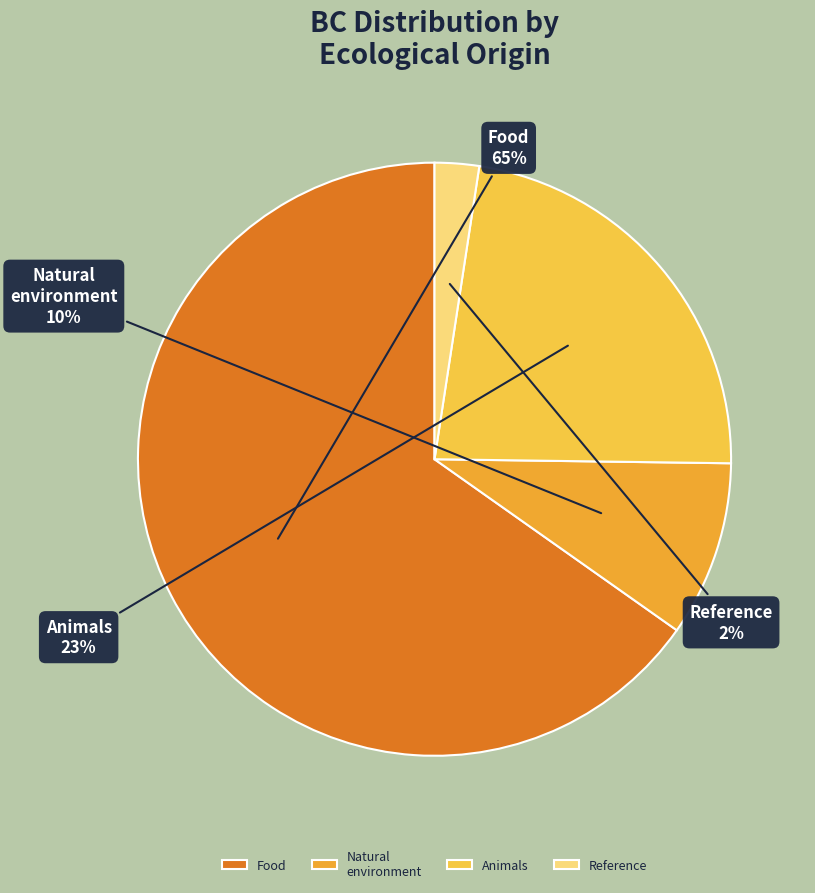

What percentage is the Food slice, to the nearest percent?

65%